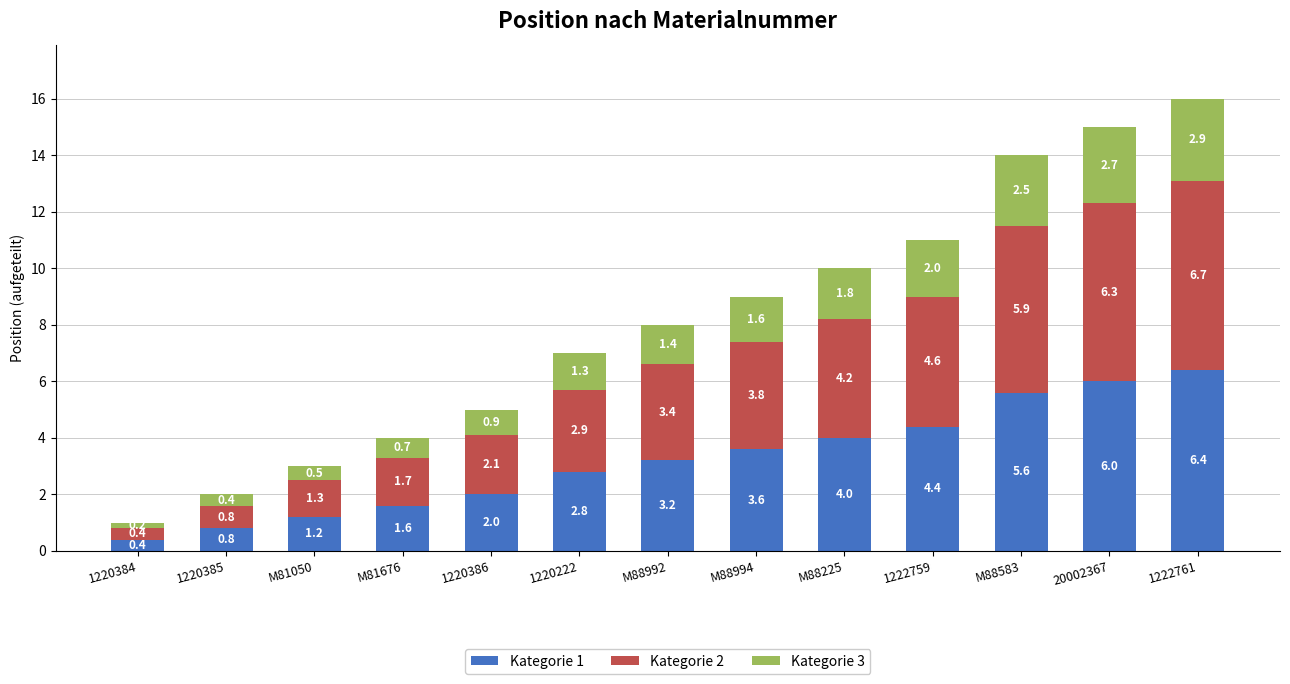

Reading left to right, list the values for the Kategorie 1 series.

0.4	0.8	1.2	1.6	2.0	2.8	3.2	3.6	4.0	4.4	5.6	6.0	6.4